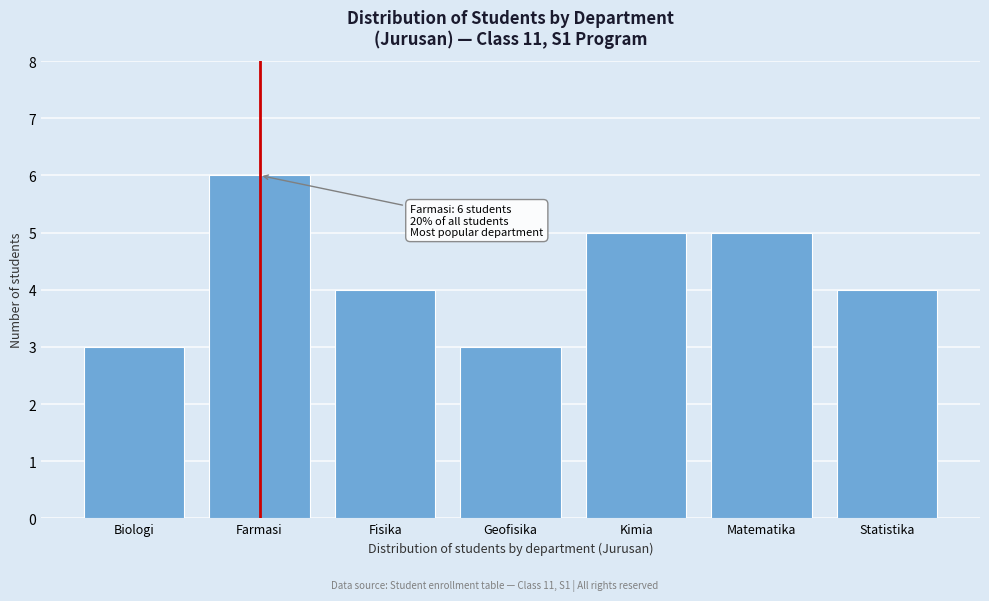

Reading left to right, list all the values displayed in this chart.

Biologi=3	Farmasi=6	Fisika=4	Geofisika=3	Kimia=5	Matematika=5	Statistika=4